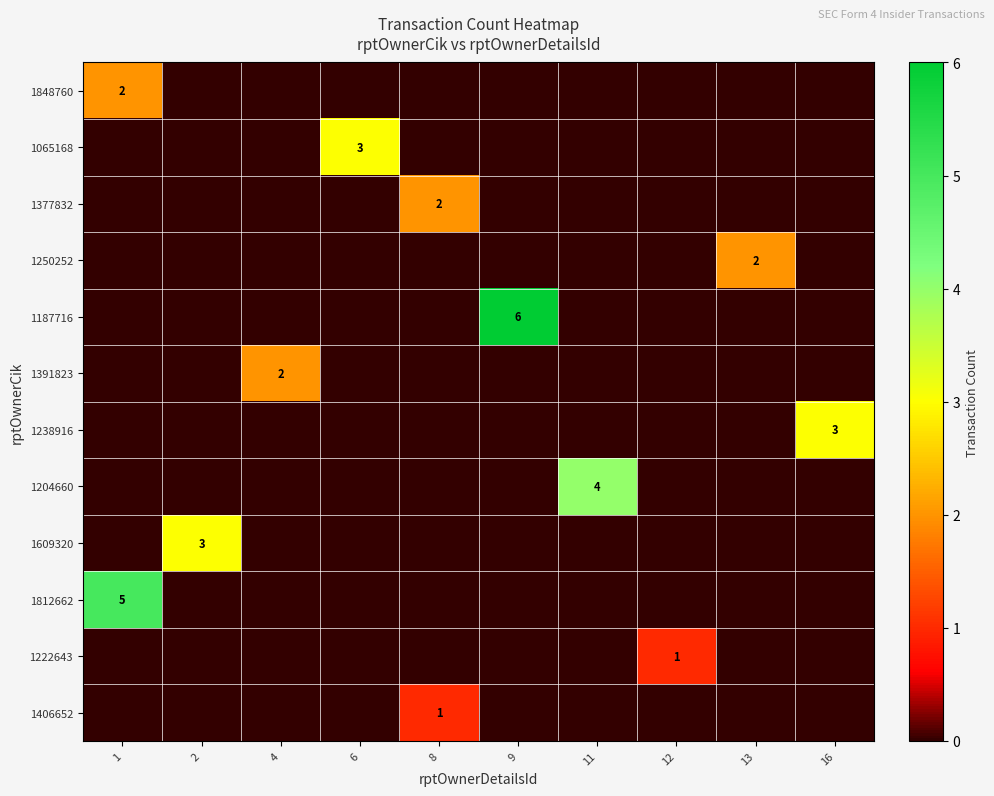

The value of 1406652 at 2 is 0. True or false?

True